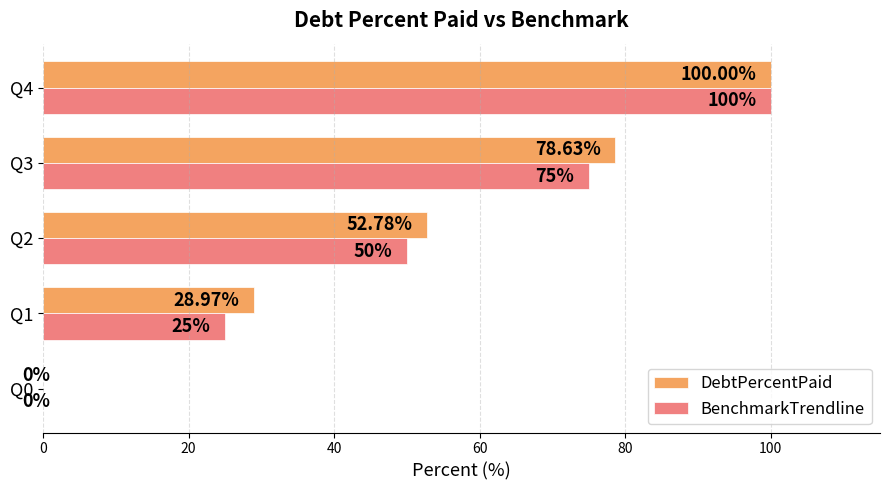

What is the sum of the BenchmarkTrendline values at Q3 and Q0?

75.0